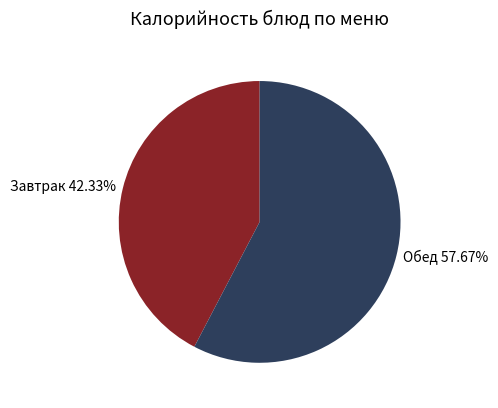

To the nearest percent, what is the difference between the largest and smallest slice percentages?

15%